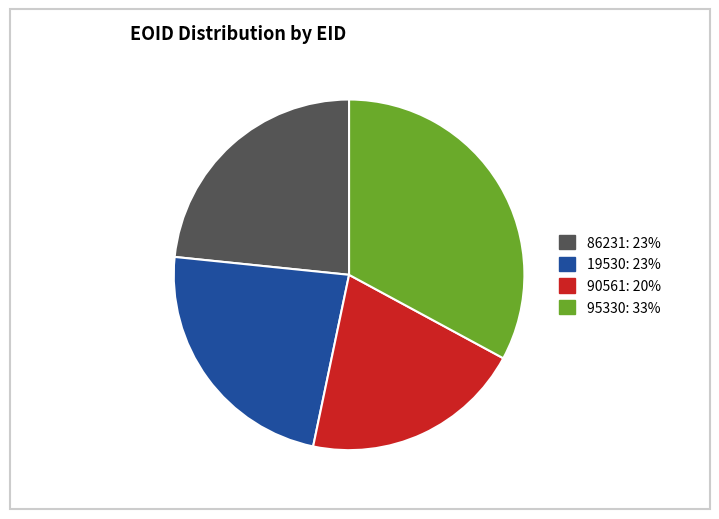

What is the smallest slice in the pie chart?

90561